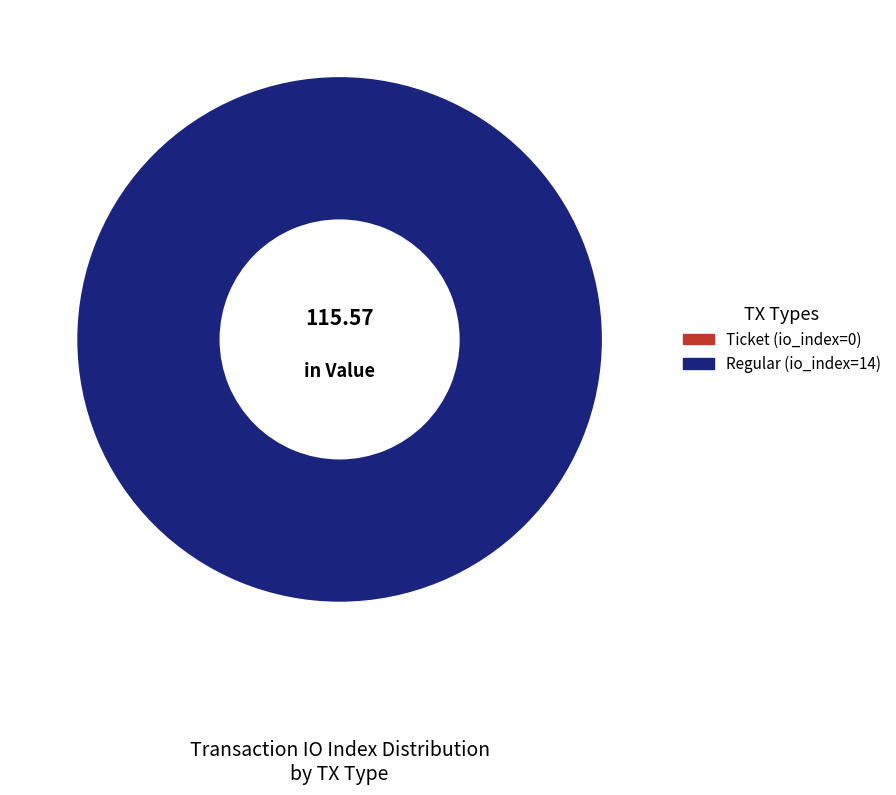

Which category has the biggest portion of the pie?

Regular (io_index=14)